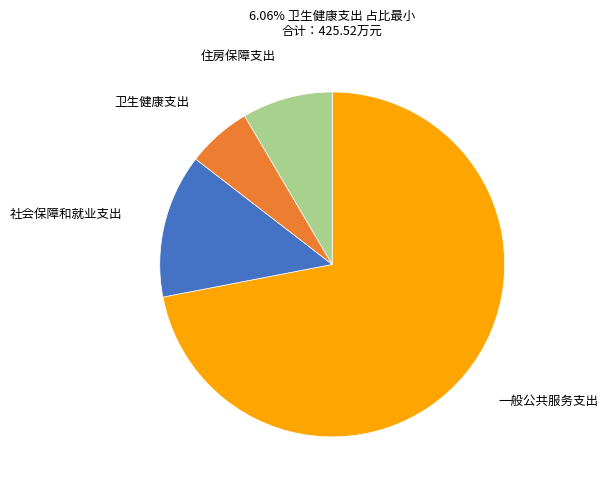

Is the sum of 卫生健康支出 and 住房保障支出 greater than half?

No